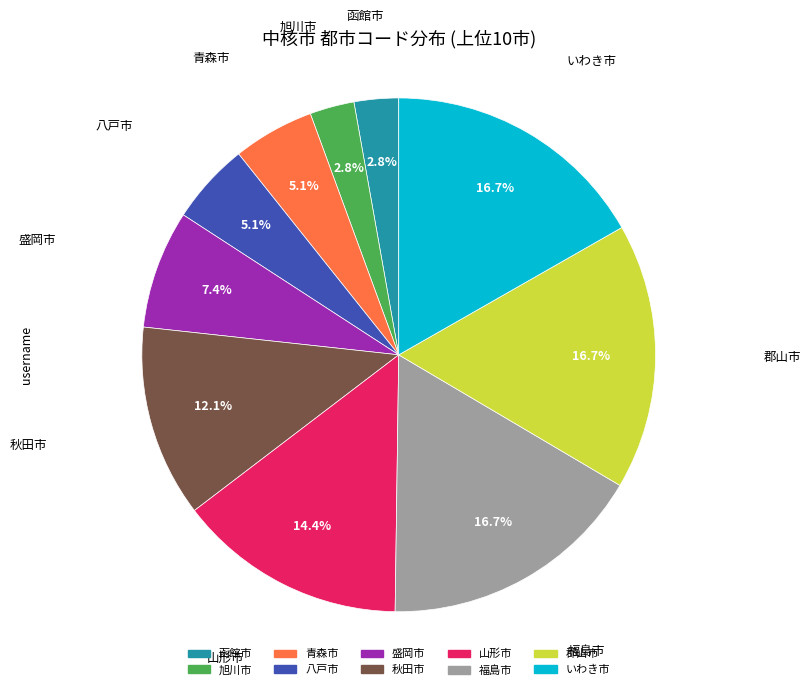

Is 旭川市 the majority of the pie?

No